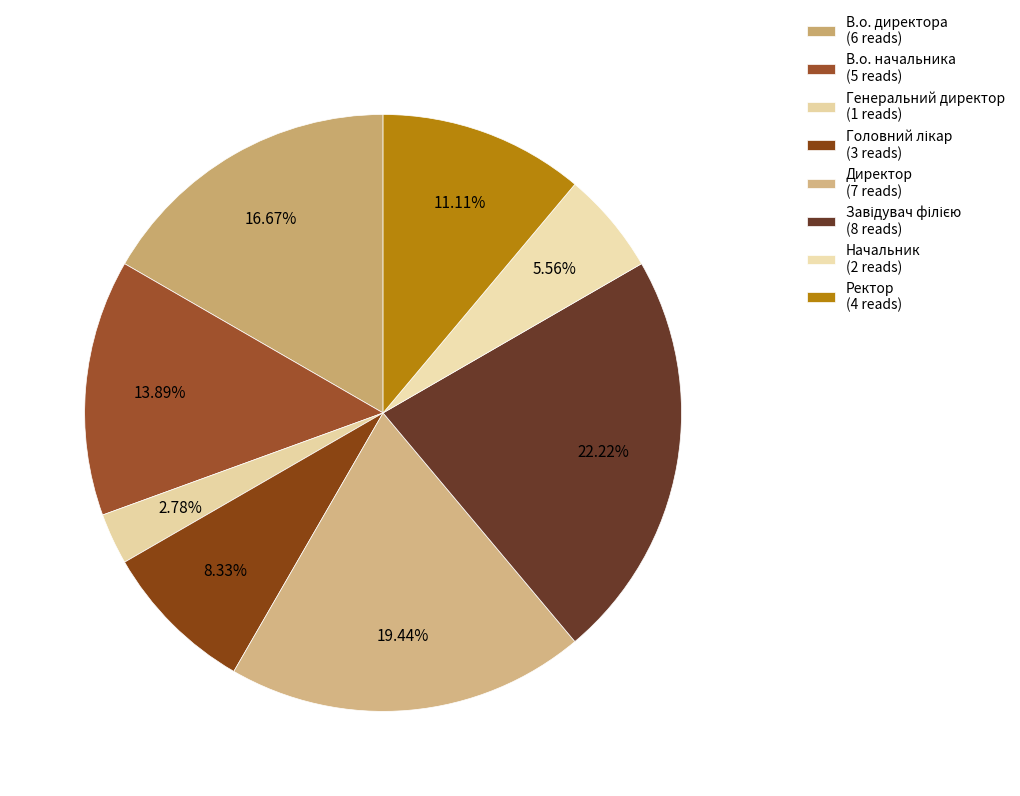

Which has a higher value, Ректор or В.о. начальника?

В.о. начальника